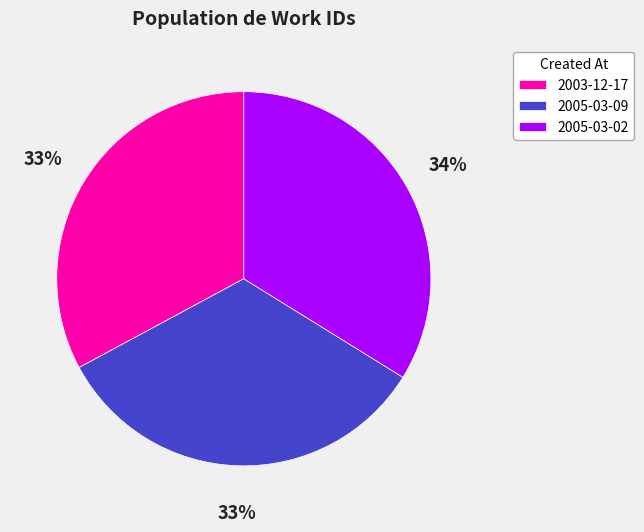

To the nearest percent, what portion does 2005-03-02 represent?

34%